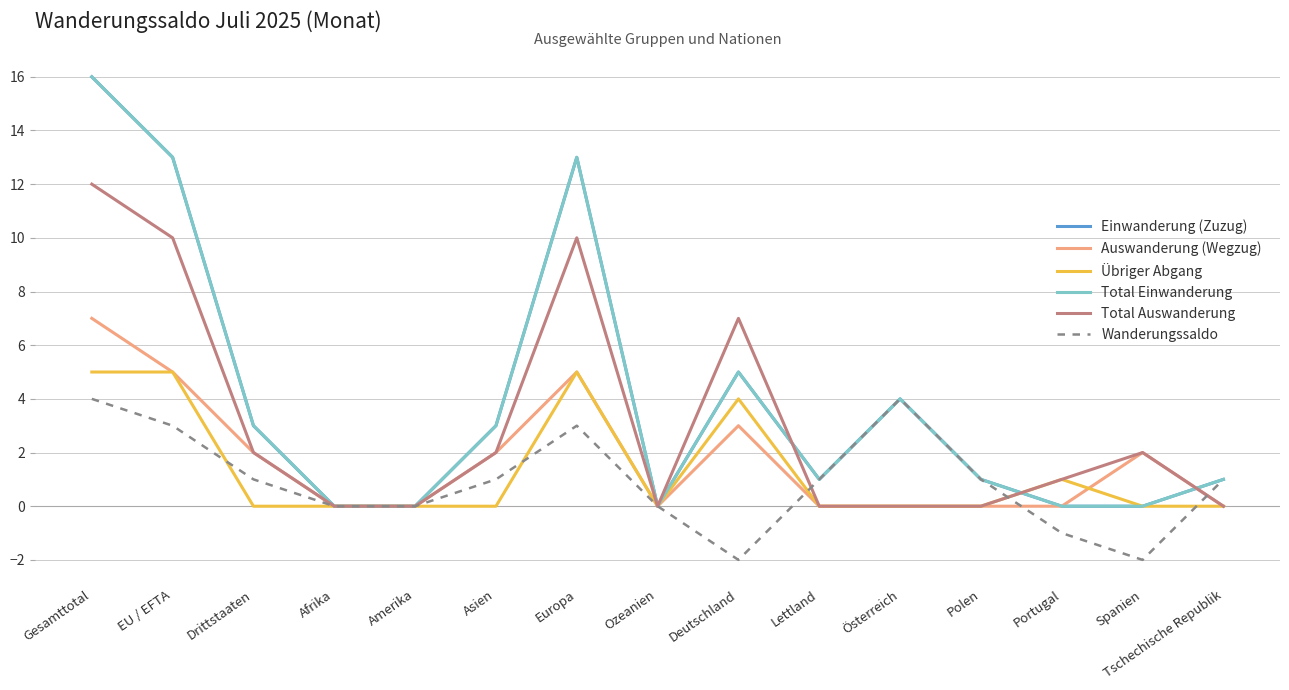

In Total Einwanderung, how many points are higher than both neighbors (excluding endpoints)?

3